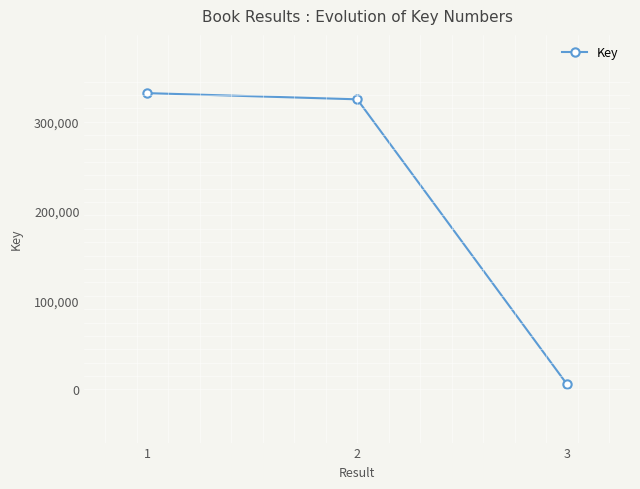

Is it true that the value at 1 is 231304?

False